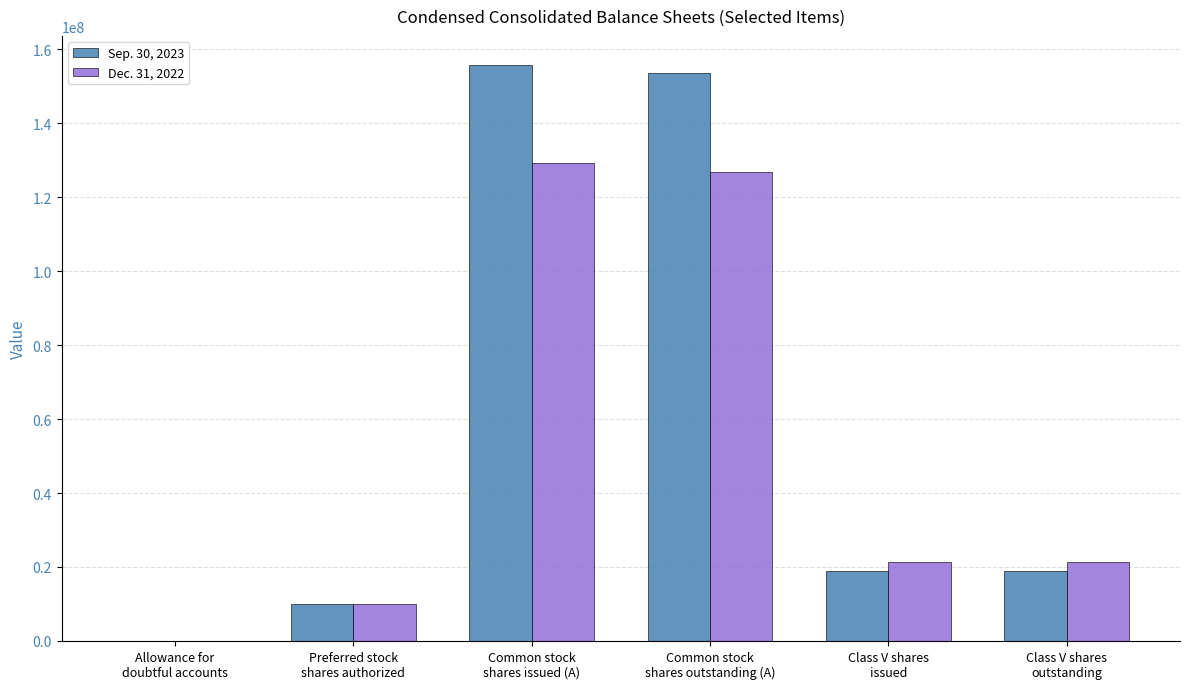

What is the greatest value displayed?

155815268